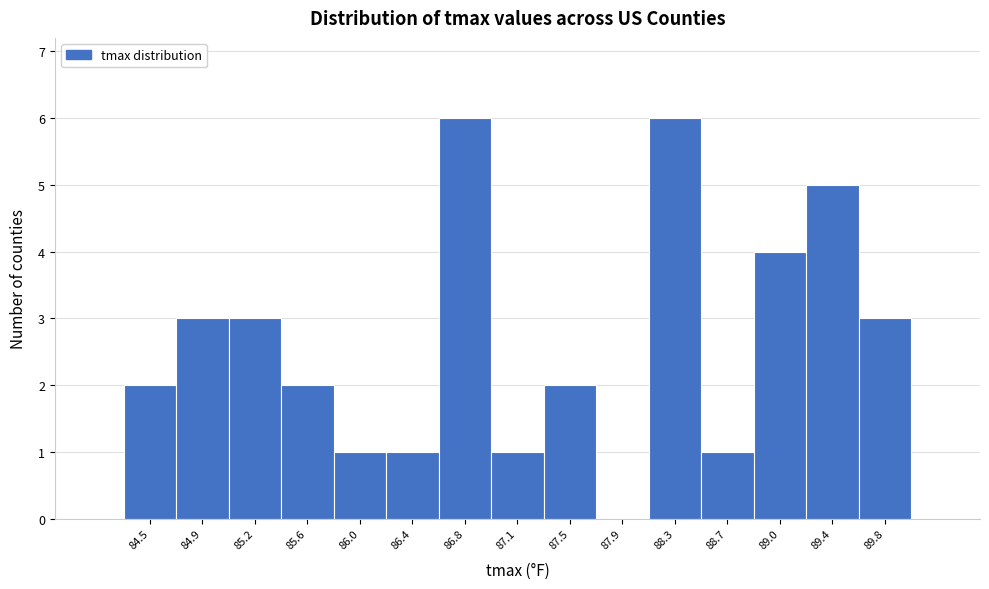

Reading left to right, extract all data points from this chart.

84.5=2	84.9=3	85.2=3	85.6=2	86.0=1	86.4=1	86.8=6	87.1=1	87.5=2	87.9=0	88.3=6	88.7=1	89.0=4	89.4=5	89.8=3